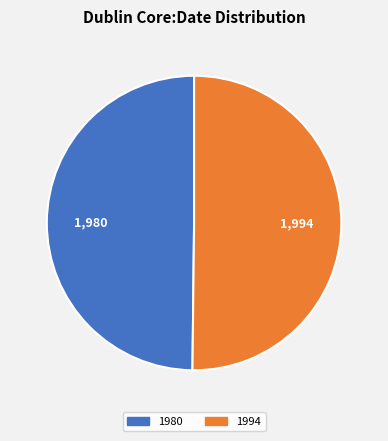

Is the sum of 1980 and 1994 greater than half?

Yes